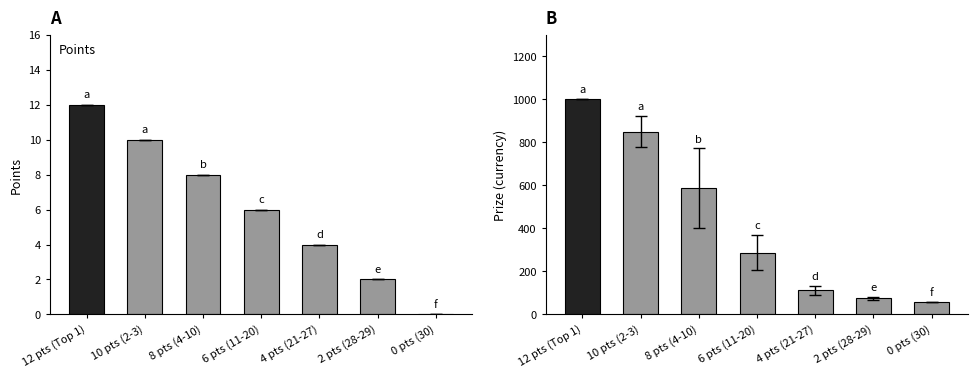

How many data points does each series have?

7